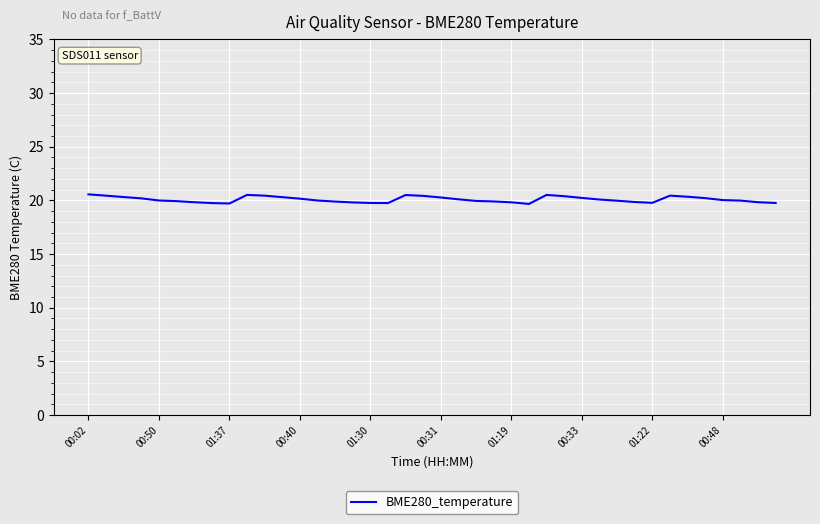

What is the difference between the maximum and minimum values?

0.9